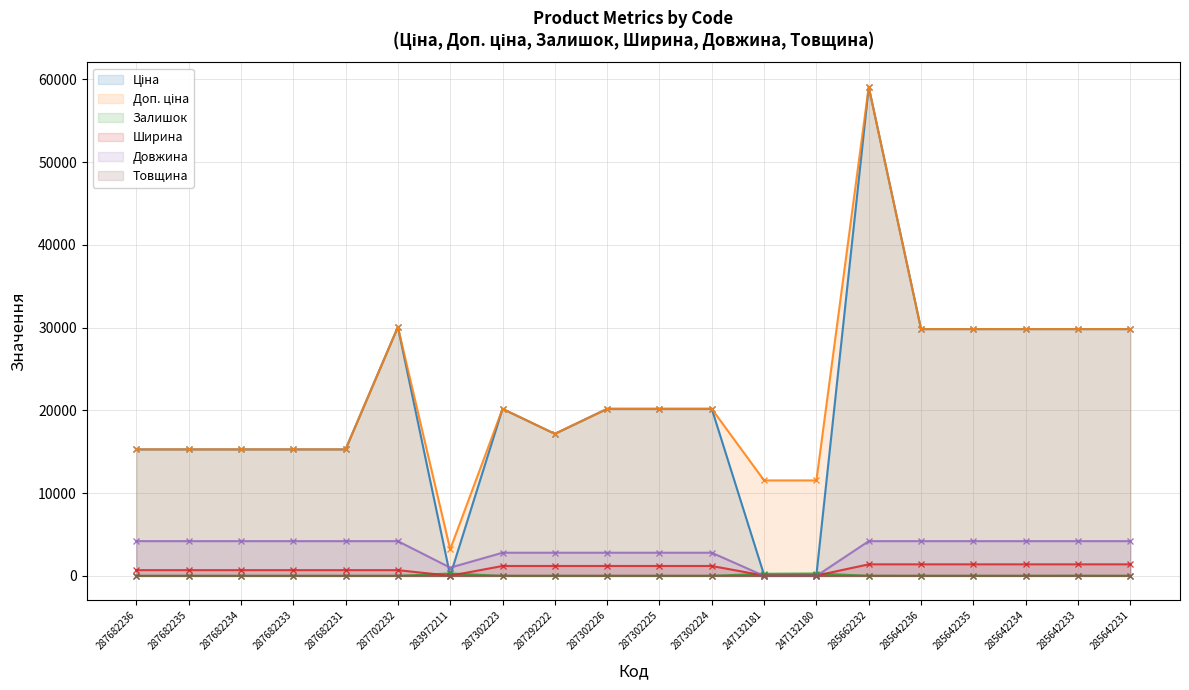

List the series in order of their peak value, lowest first.

Товщина, Залишок, Ширина, Довжина, Ціна, Доп. ціна